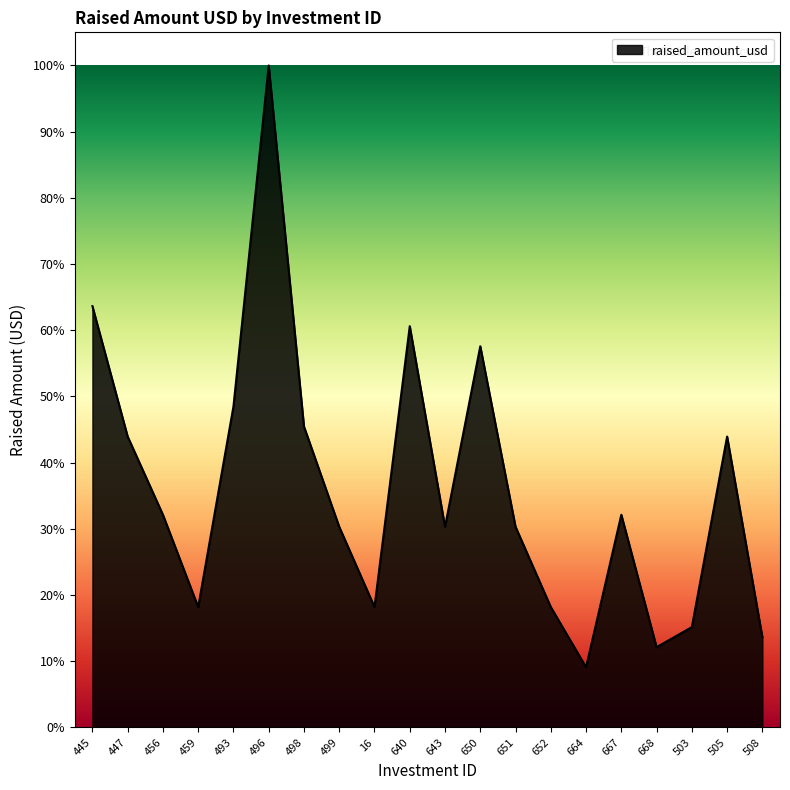

Is this an area chart (filled region under the line)?

Yes